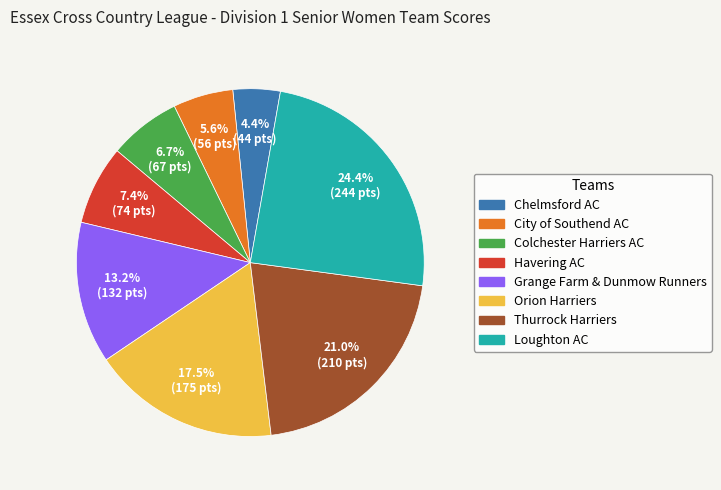

To the nearest percent, what portion does Colchester Harriers AC represent?

7%